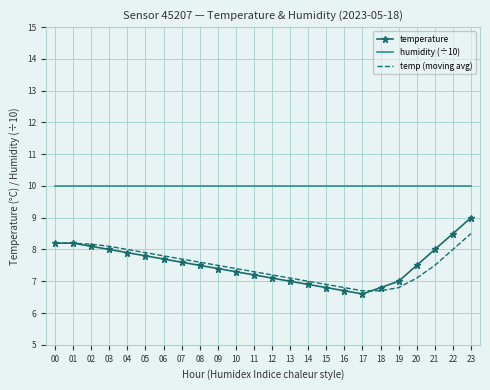

Rank the series by their maximum value, from lowest to highest.

temp (moving avg), temperature, humidity (÷10)